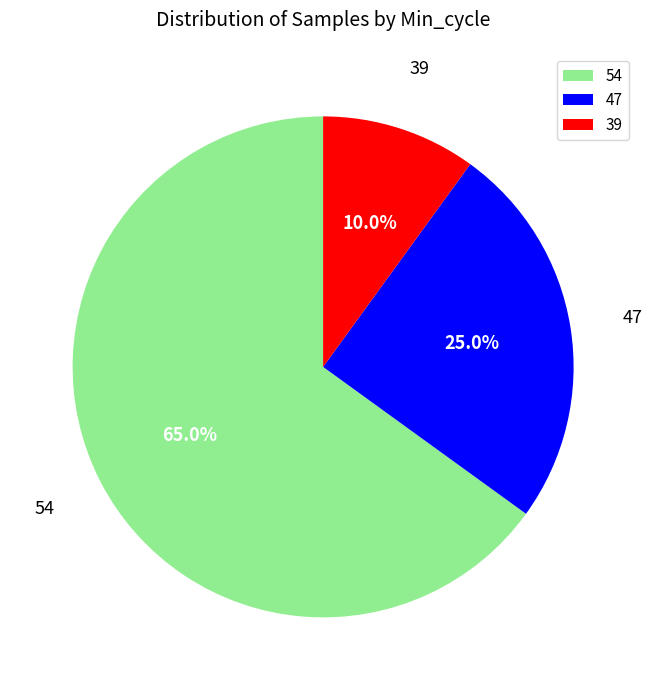

The 47 slice represents 18% of the pie. True or false?

False